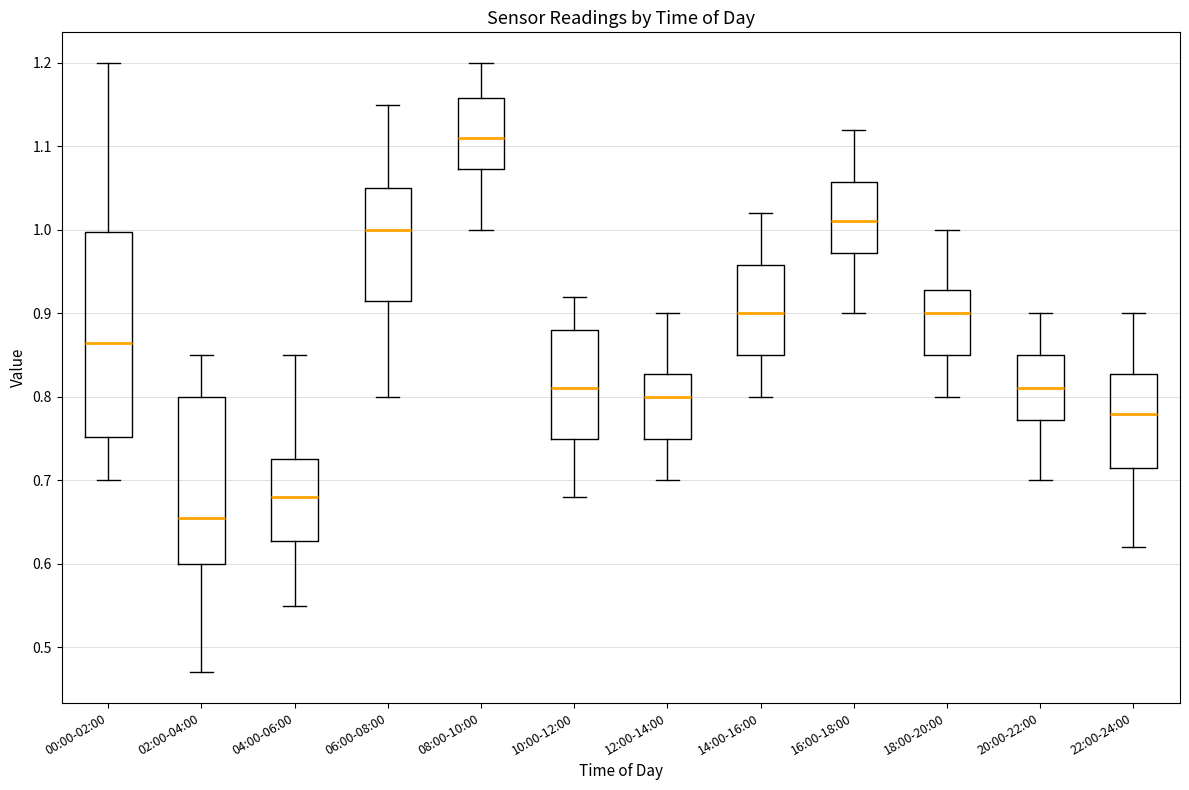

Where does the upper whisker of the box for 04:00-06:00 end on the y-axis? The values are not printed on the chart, so give them approximately, as read against the axis.

0.85